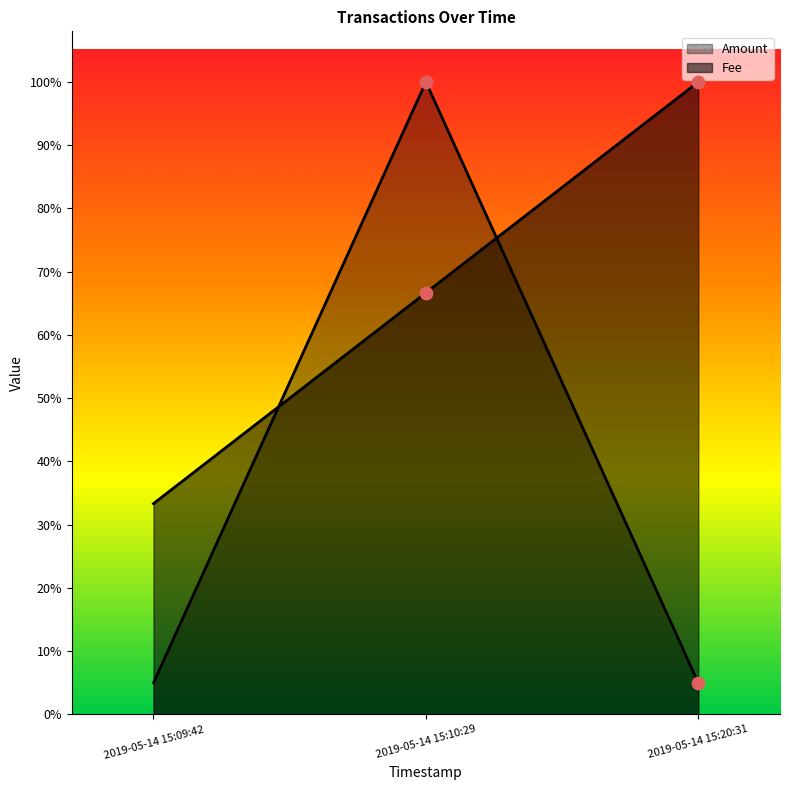

What are all the series names shown in the legend?

Amount, Fee